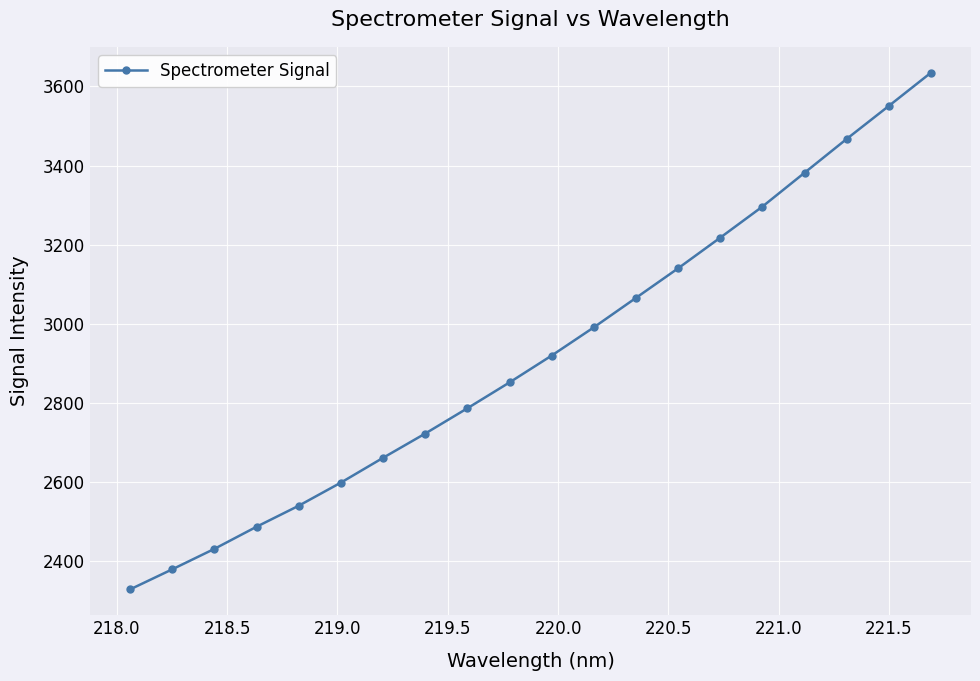

True or false: the data has more than 2 interior local peaks.

False